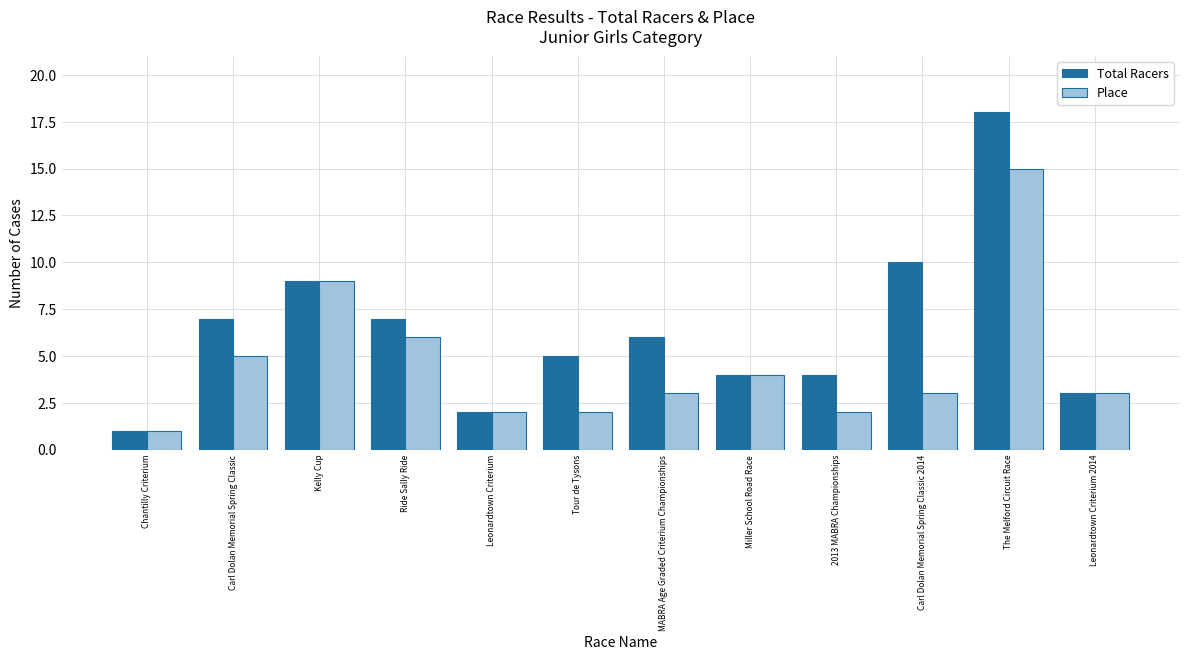

How many bars are there in each group?

2